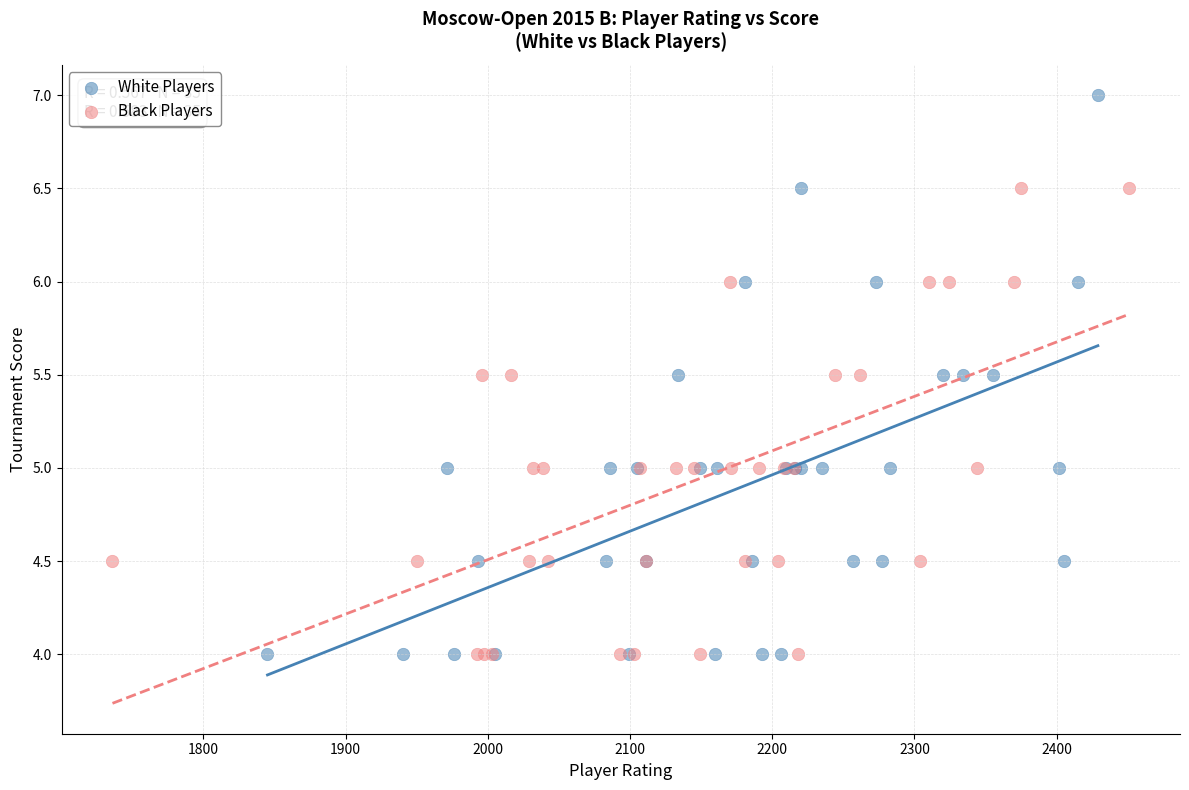

Which series has the widest spread of Y values?

White Players